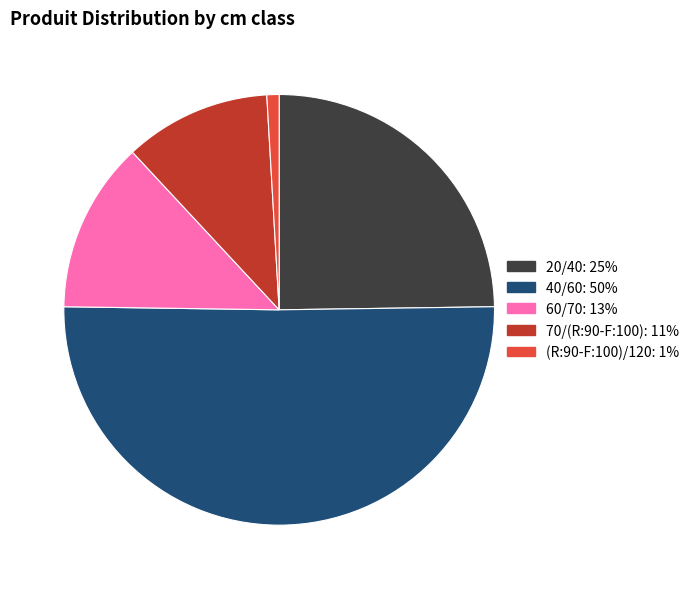

What is the largest slice in the pie chart?

40/60